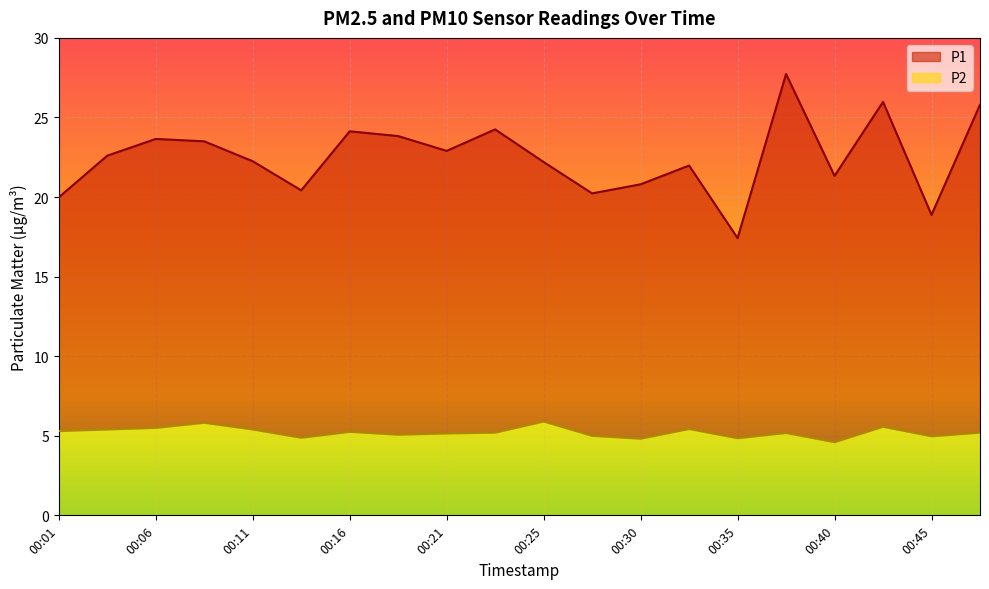

Reading right to left, list all the values displayed in this chart.

P1: 25.8	18.9	26.0	21.3	27.7	17.4	22.0	20.8	20.2	22.2	24.2	22.9	23.8	24.1	20.4	22.2	23.5	23.6	22.6	20.0
P2: 5.2	5.0	5.6	4.6	5.2	4.8	5.4	4.8	5.0	5.9	5.2	5.2	5.1	5.2	4.9	5.4	5.8	5.5	5.4	5.3